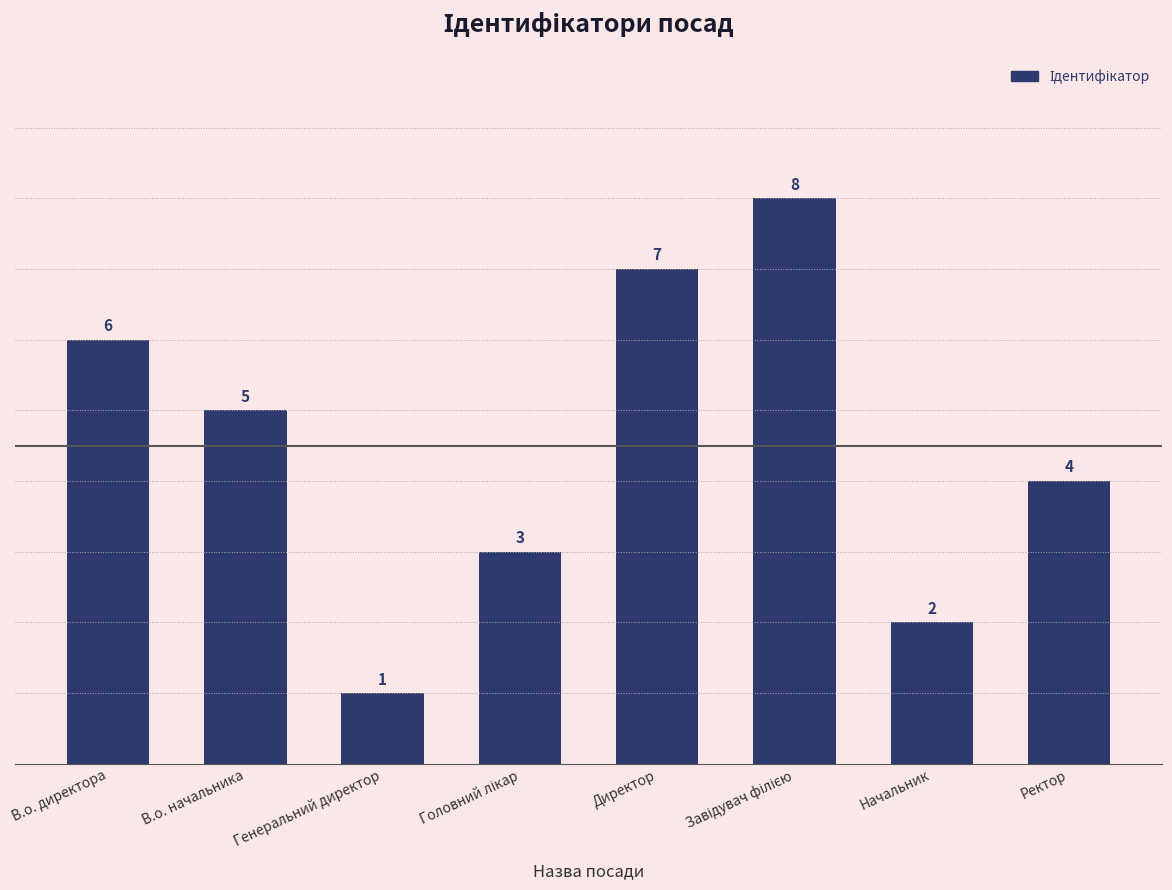

Read the value at Директор.

7